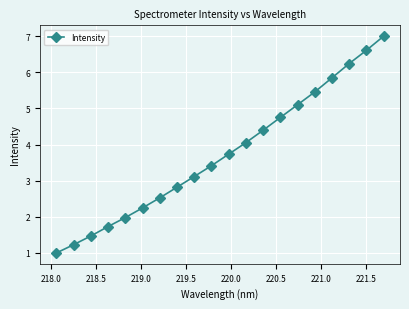

Reading left to right, what are all the values shown in this chart?

1.0	1.2	1.5	1.7	2.0	2.2	2.5	2.8	3.1	3.4	3.7	4.1	4.4	4.8	5.1	5.5	5.8	6.2	6.6	7.0